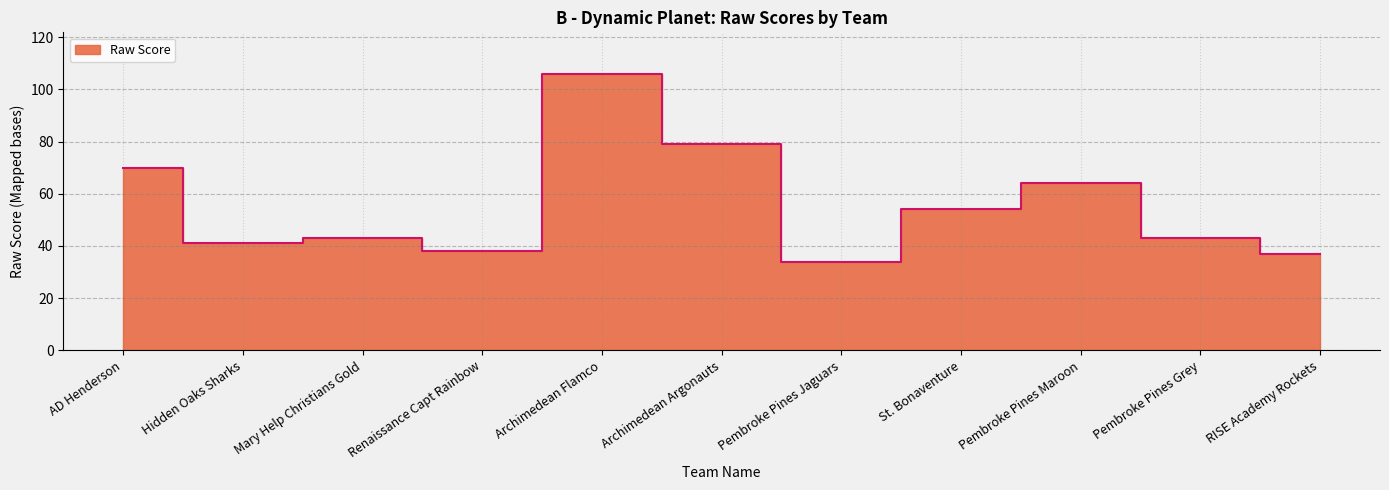

Which category has the lowest value across all series?

Pembroke Pines Jaguars